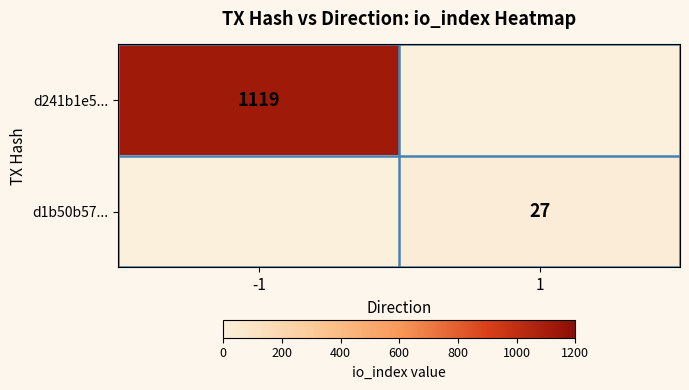

The d1b50b57... series shows 13 at 1. True or false?

False